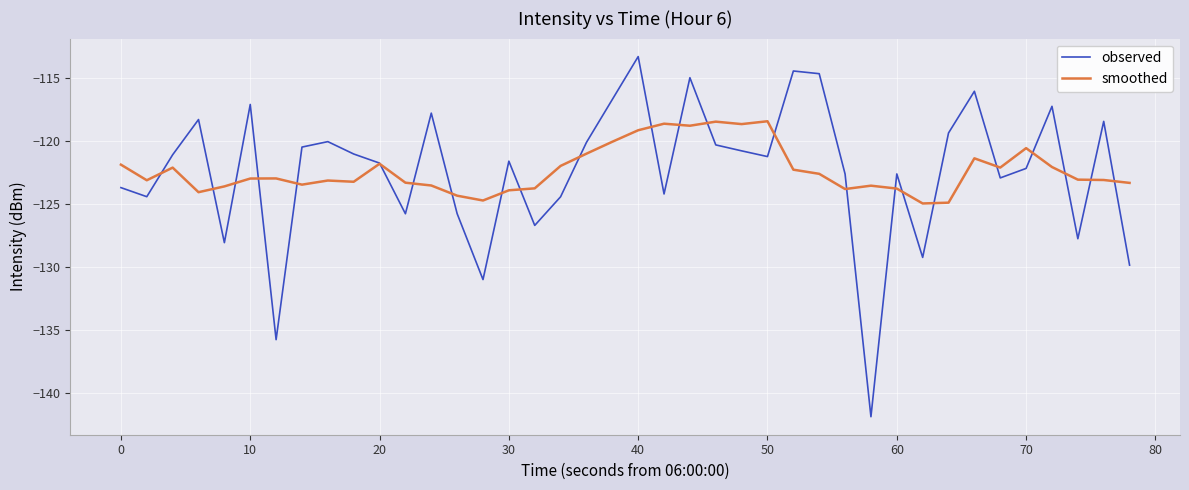

List the series in order of their peak value, highest first.

observed, smoothed